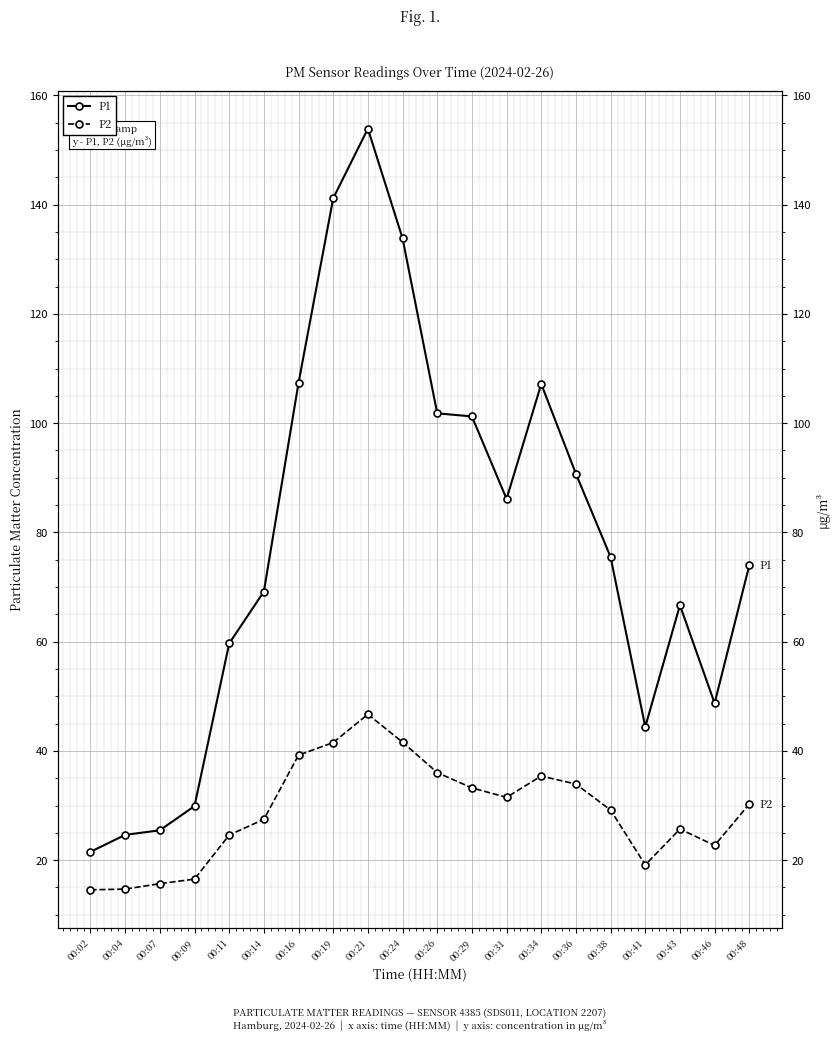

Reading left to right, extract all data points from this chart.

P1: 21.5	24.6	25.5	29.9	59.7	69.2	107.4	141.2	153.9	133.8	101.8	101.2	86.1	107.2	90.7	75.5	44.4	66.7	48.7	74.0
P2: 14.6	14.7	15.7	16.5	24.6	27.5	39.2	41.5	46.7	41.6	36.0	33.2	31.5	35.4	33.9	29.2	19.1	25.7	22.7	30.3